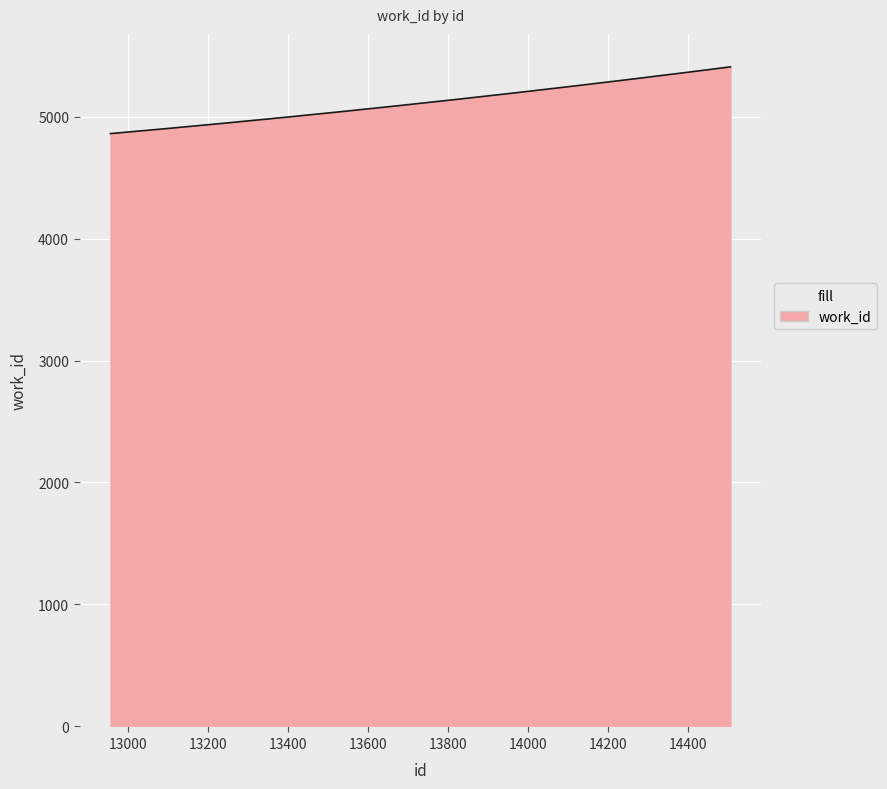

What is the minimum value shown in the chart?

4860.0